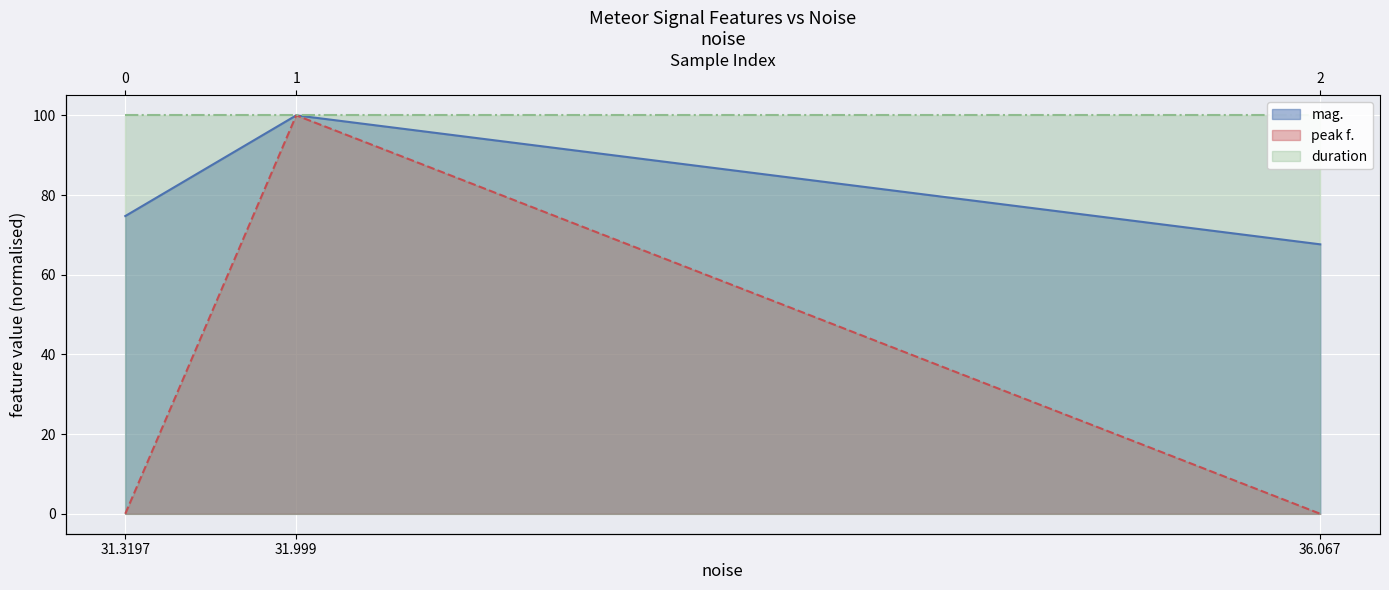

What is the difference between the maximum and minimum values in the mag. series?

32.4